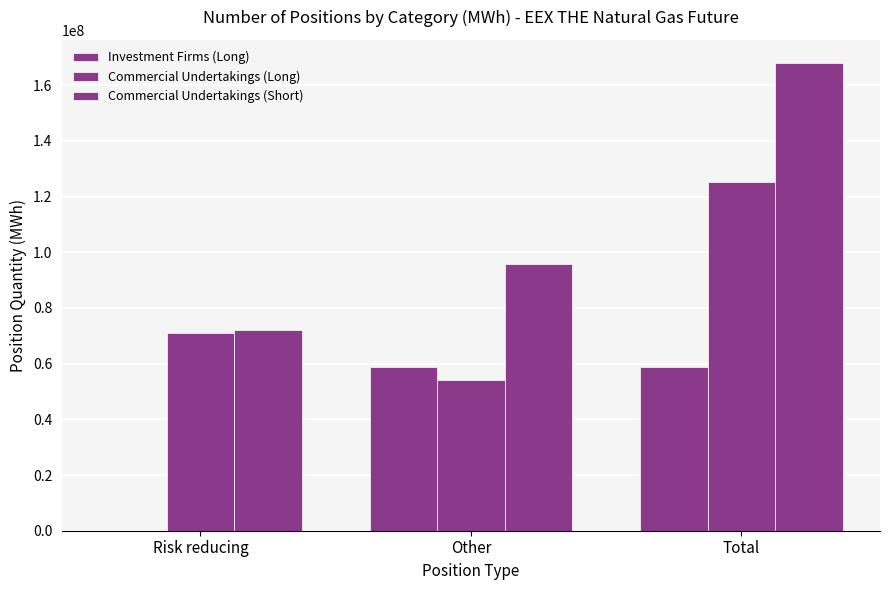

How many data points does each series have?

3